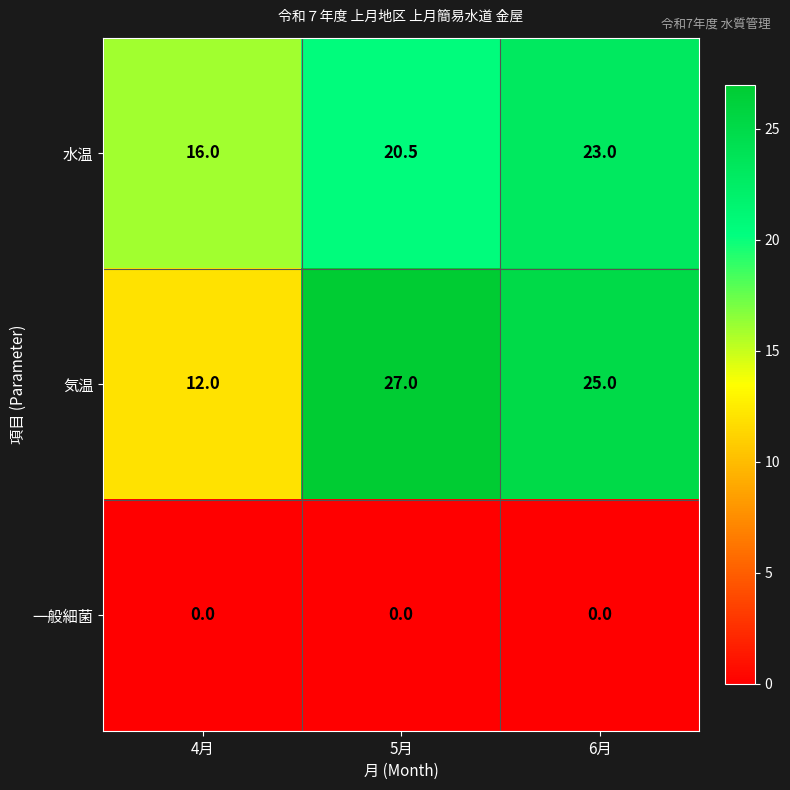

Reading left to right, what are all the values shown in this chart?

水温: 16.0	20.5	23.0
気温: 12.0	27.0	25.0
一般細菌: 0.0	0.0	0.0